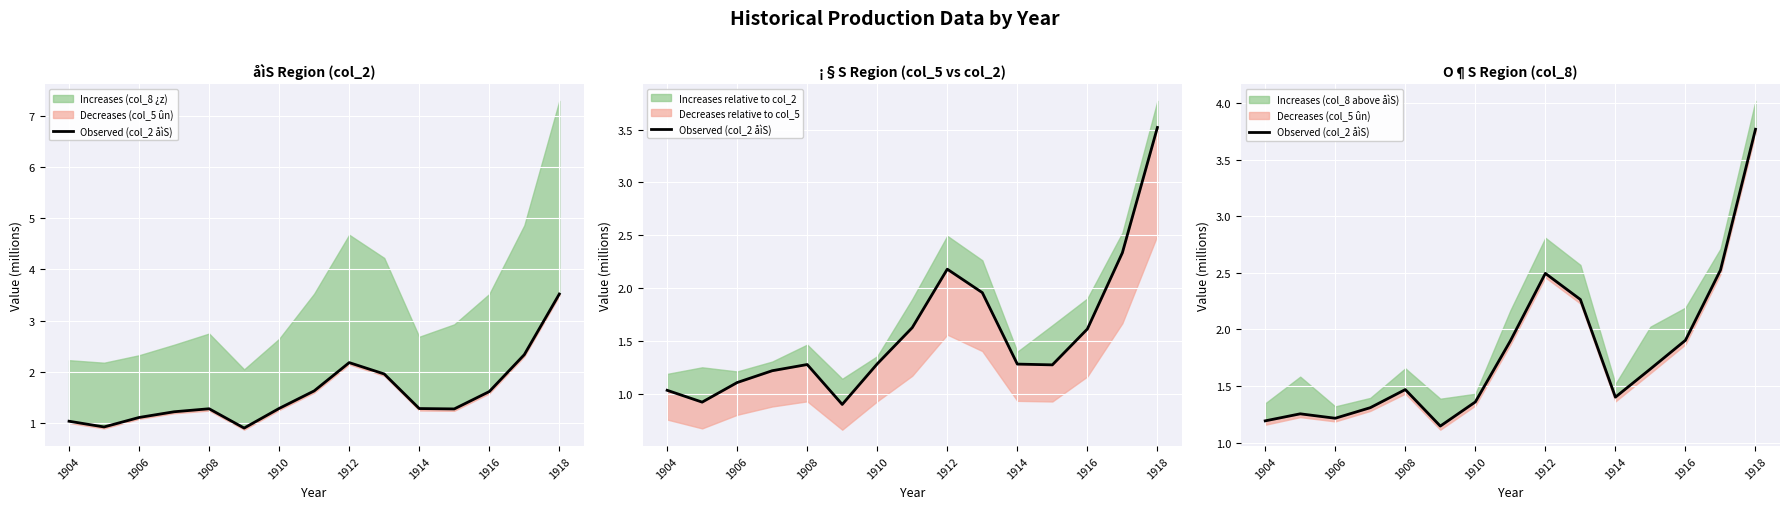

How many data points does each series have?

15